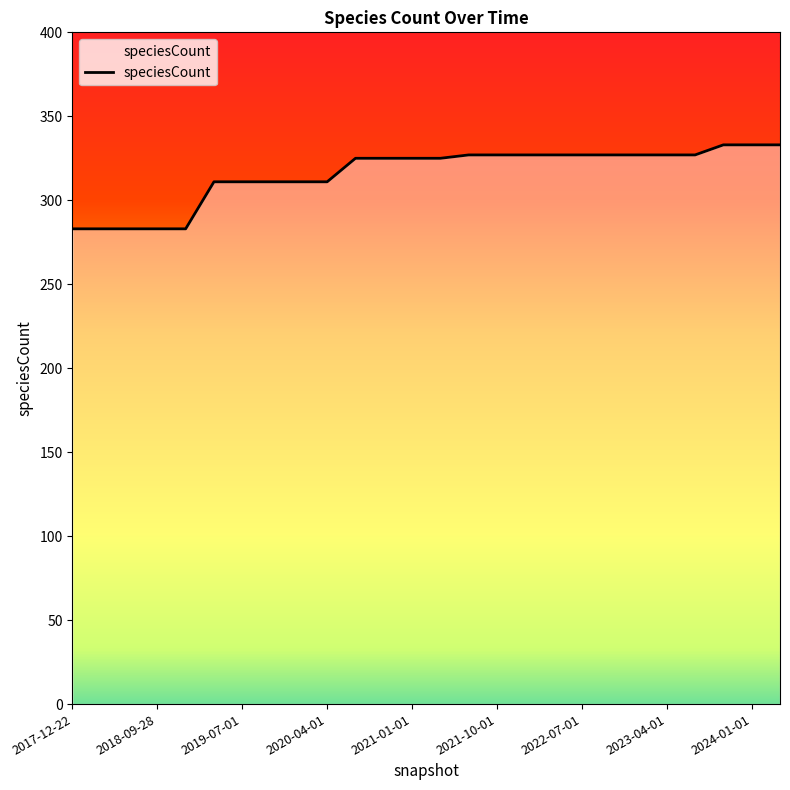

What is the minimum value shown in the chart?

283